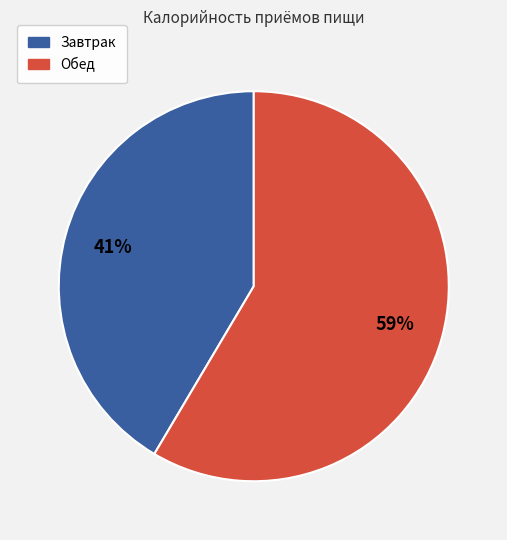

True or false: Обед accounts for 46% of the total.

False